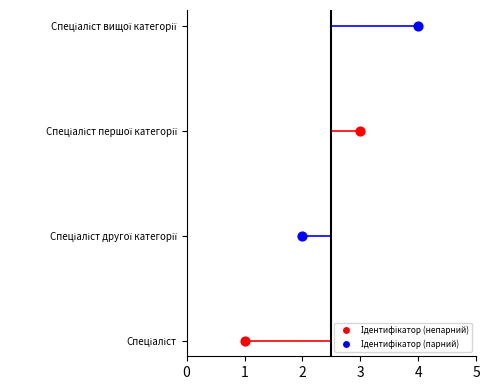

What is the change in value from Спеціаліст другої категорії to Спеціаліст вищої категорії?

+2